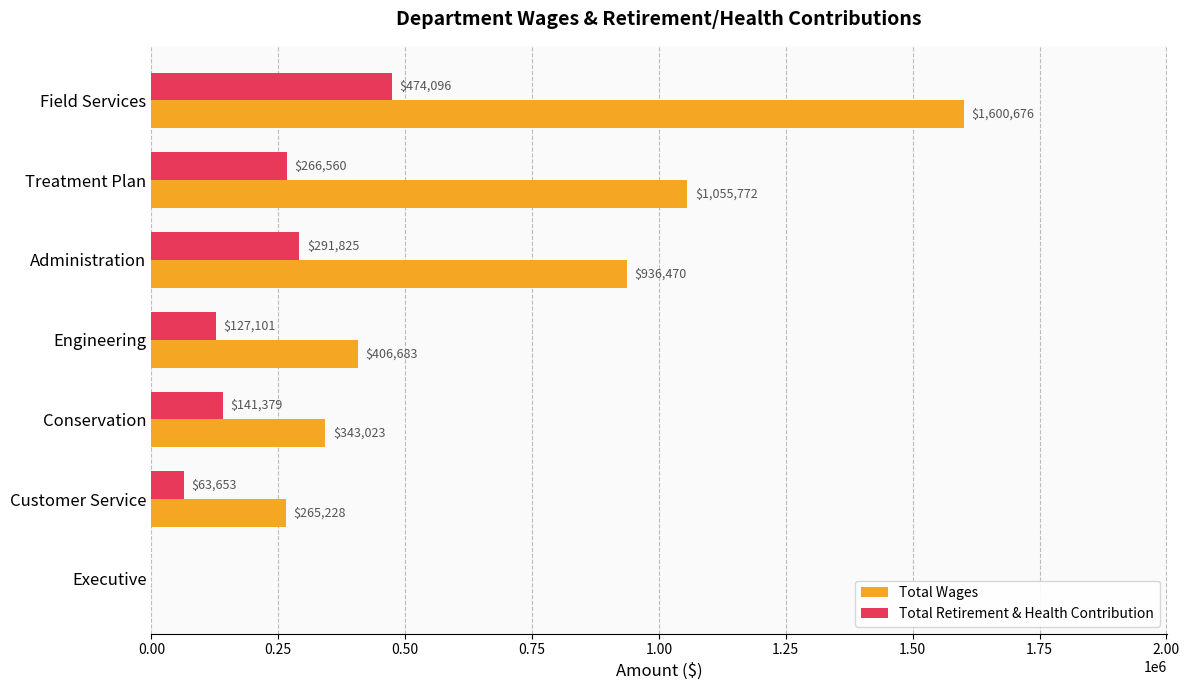

What is the sum of all Total Retirement & Health Contribution values?

1364614